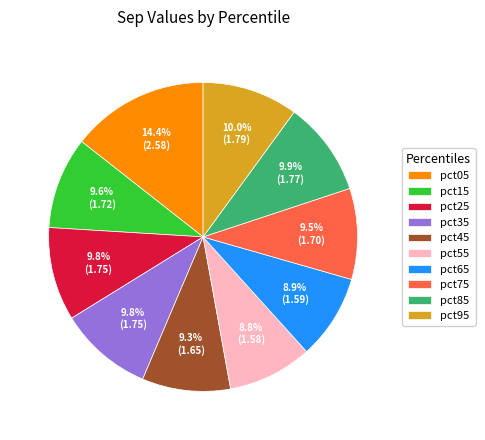

Does pct25 account for over 50% of the chart?

No